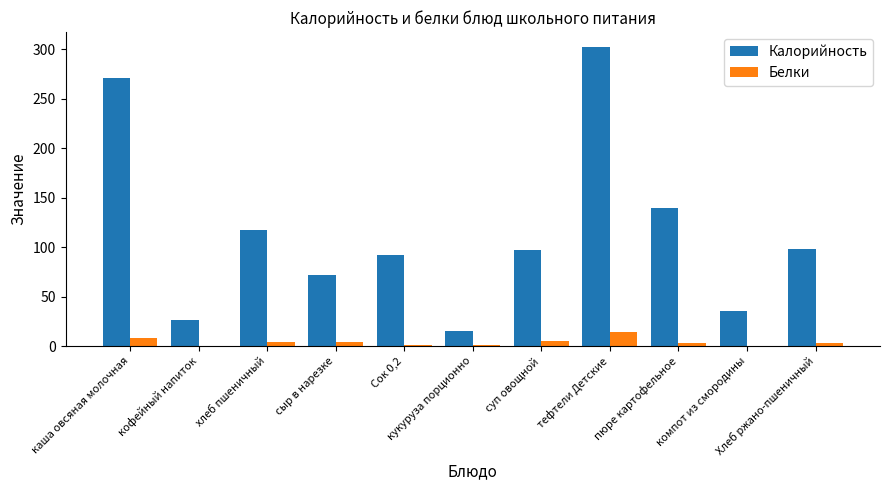

What is the difference between the Калорийность values at Хлеб ржано-пшеничный and Сок 0,2?

5.8